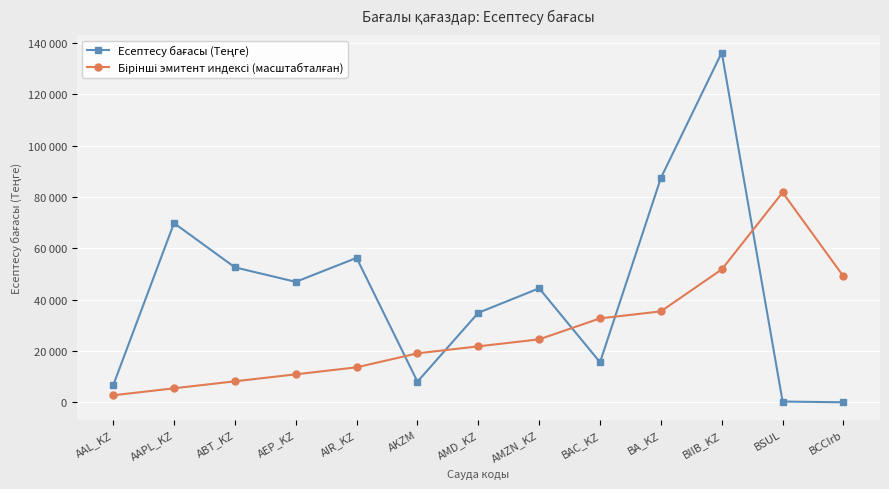

Where does the Бірінші эмитент индексі (масштабталған) series first go above 21805?

AMD_KZ